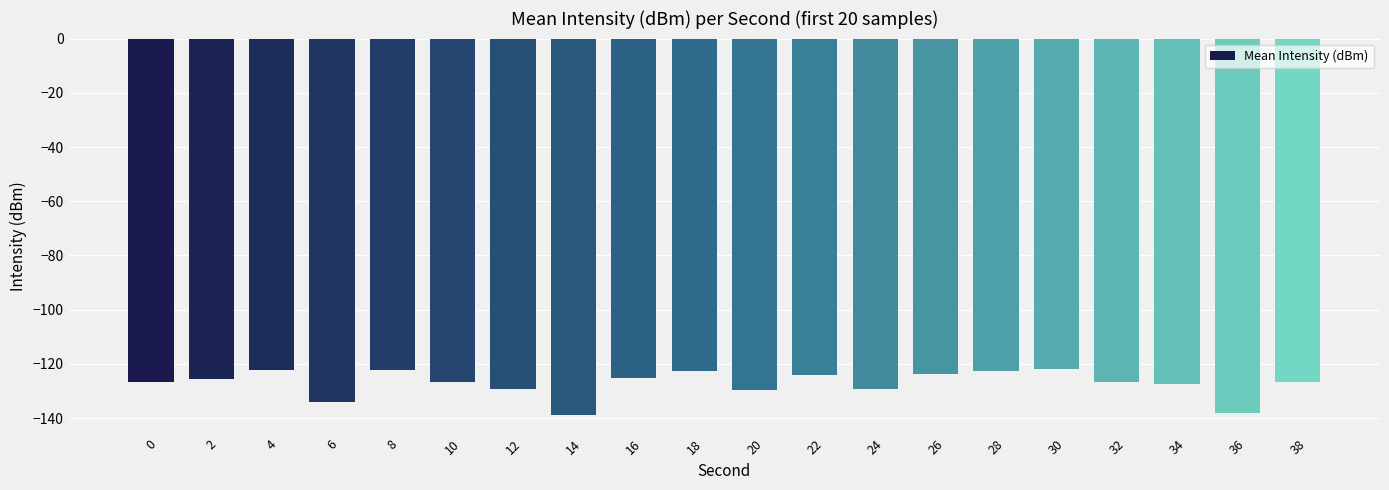

Is it true that the value at 12 is -77.1?

False